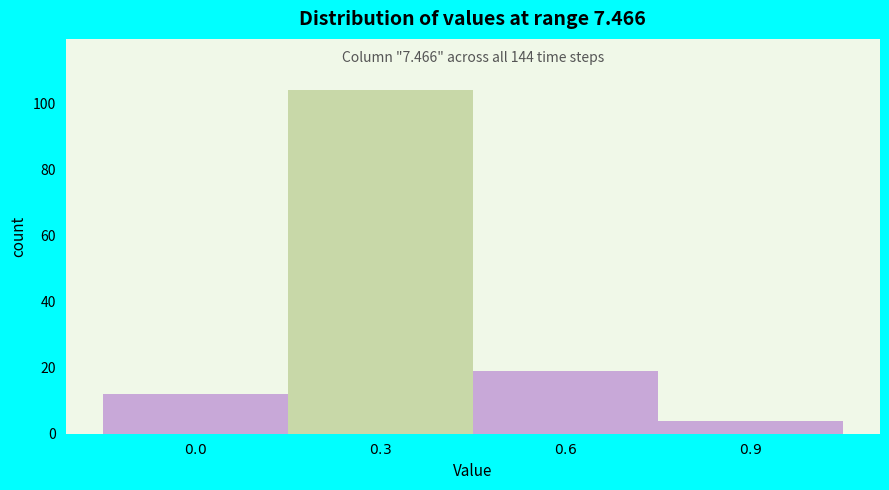

Reading right to left, transcribe all the data shown in this chart.

4	19	104	12